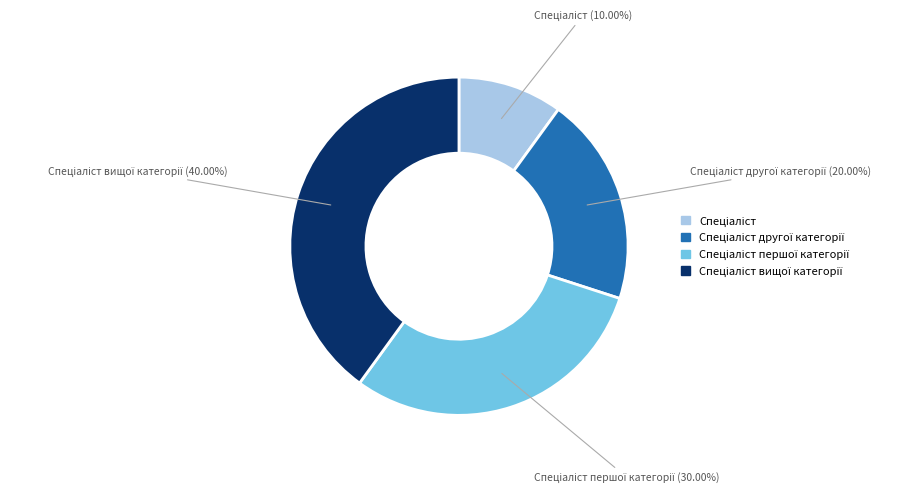

Count the number of slices in the pie.

4